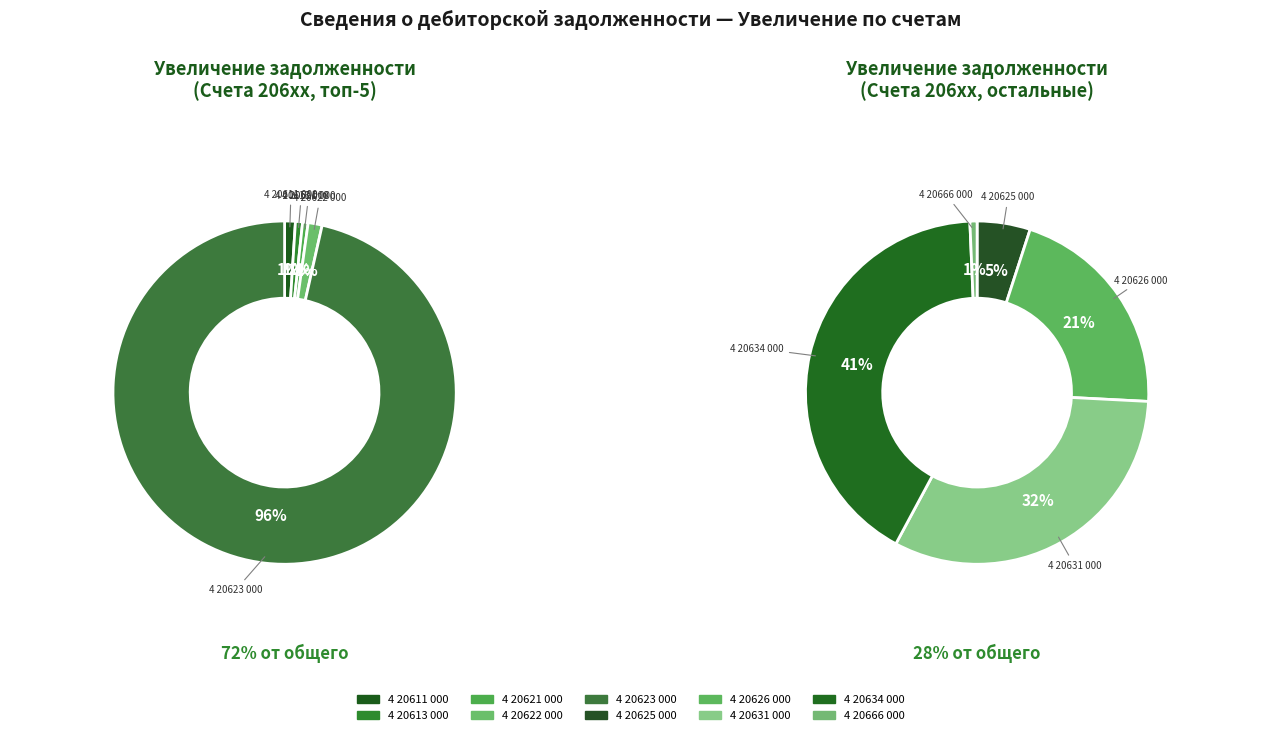

What is the largest slice in the pie chart?

4 20623 000